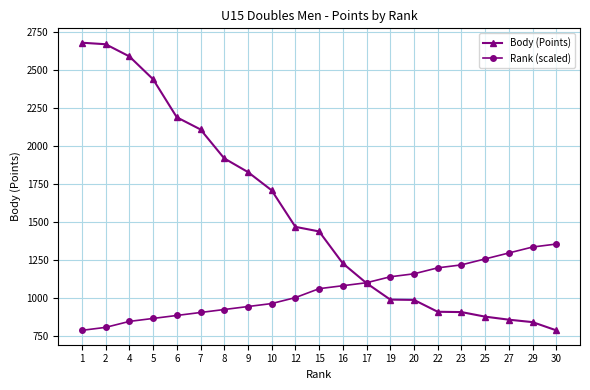

Which category has the highest value in the Rank (scaled) series?

30